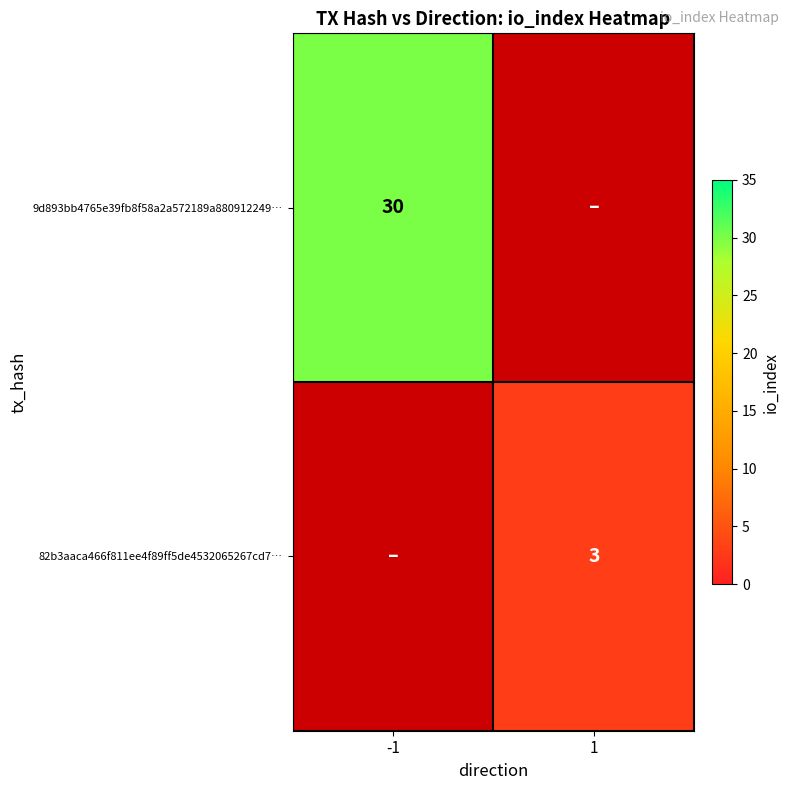

What is the smallest value displayed?

3.0